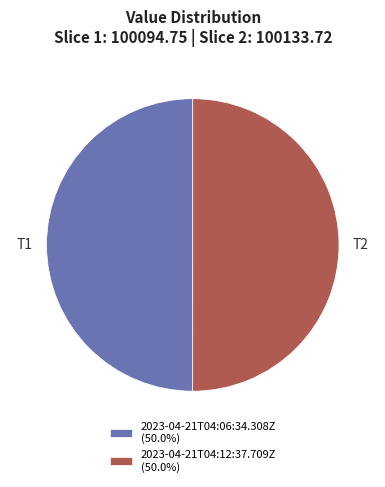

What is the ratio of the value at 2023-04-21T04:12:37.709Z (50.0%) to the value at 2023-04-21T04:06:34.308Z (50.0%)?

1.0